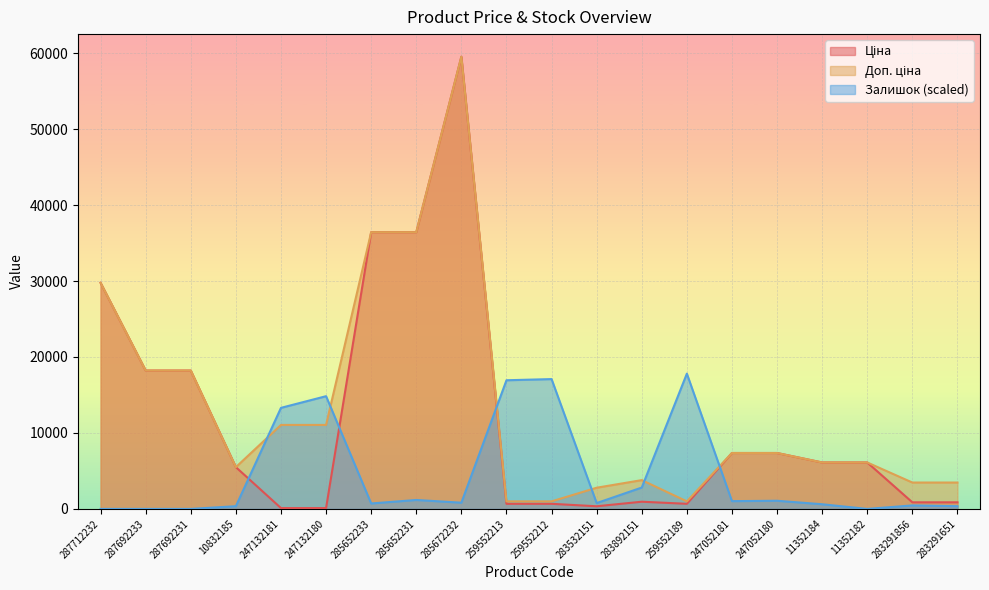

True or false: Доп. ціна and Ціна cross at least once.

False